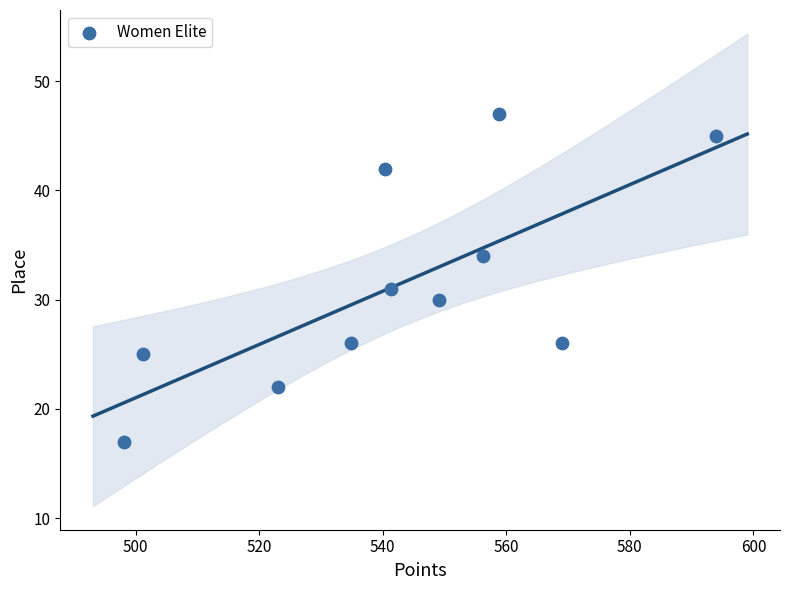

What Y value in the scatter plot is closest to 32?

31